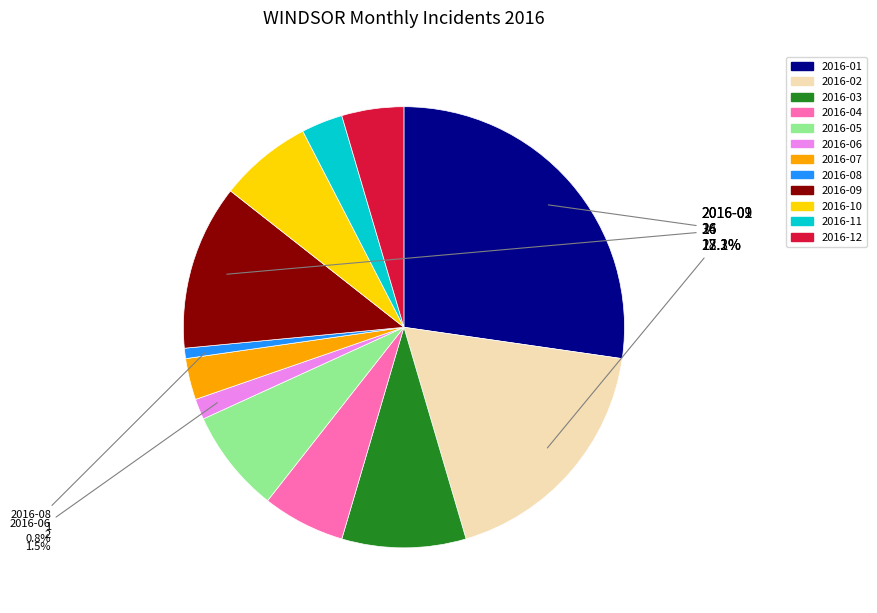

Is 2016-06 the majority of the pie?

No